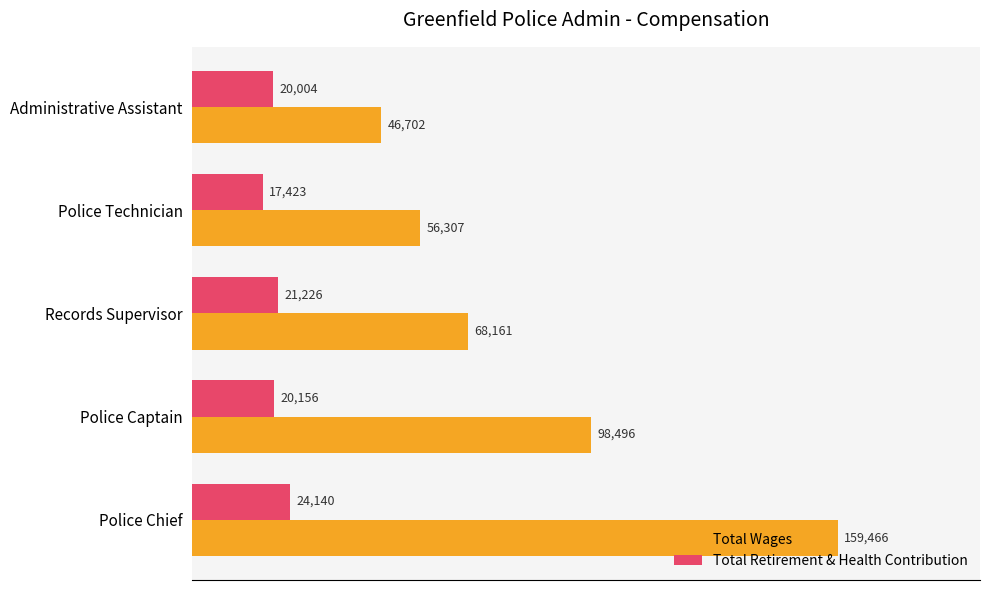

What is the average value of the Total Wages series?

85826